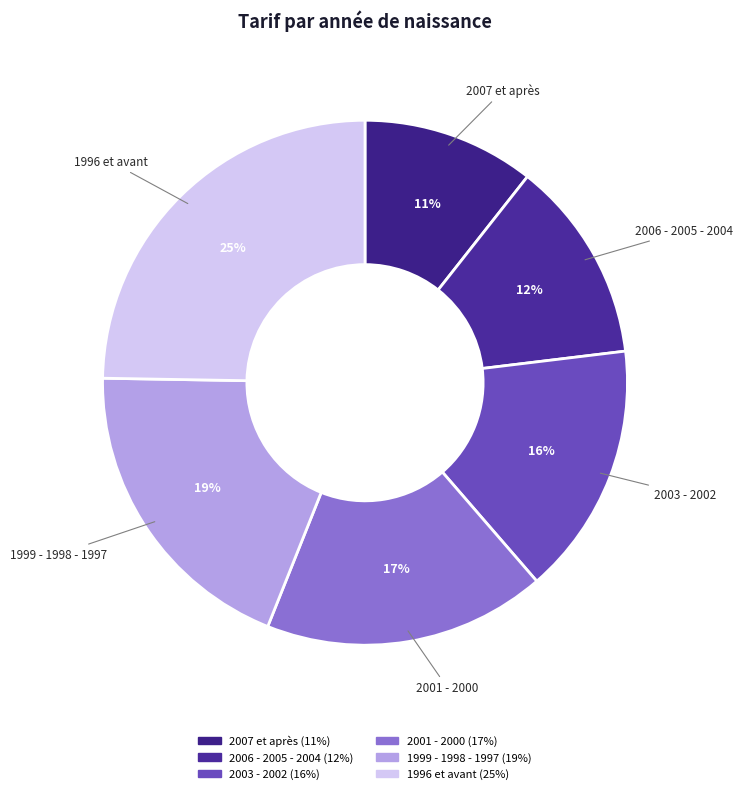

Is 2001 - 2000 the majority of the pie?

No